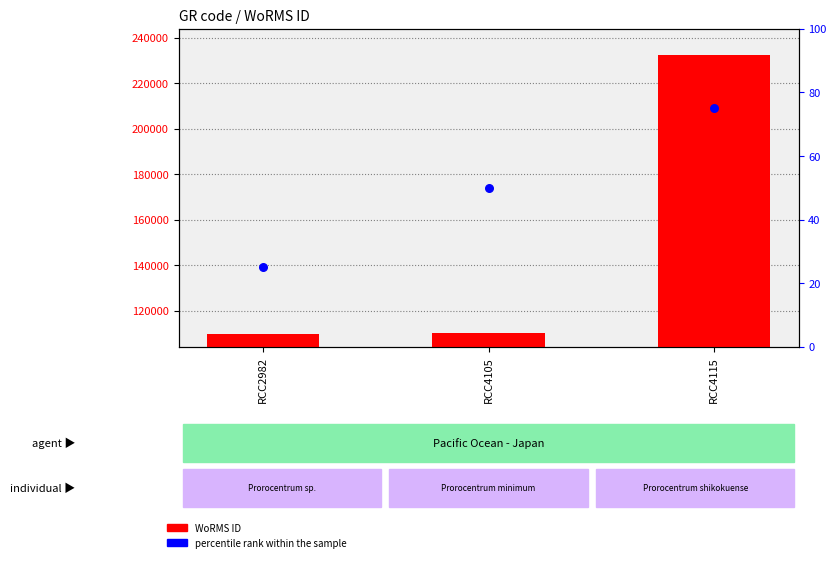

What are all the series names shown in the legend?

WoRMS ID, percentile rank within the sample